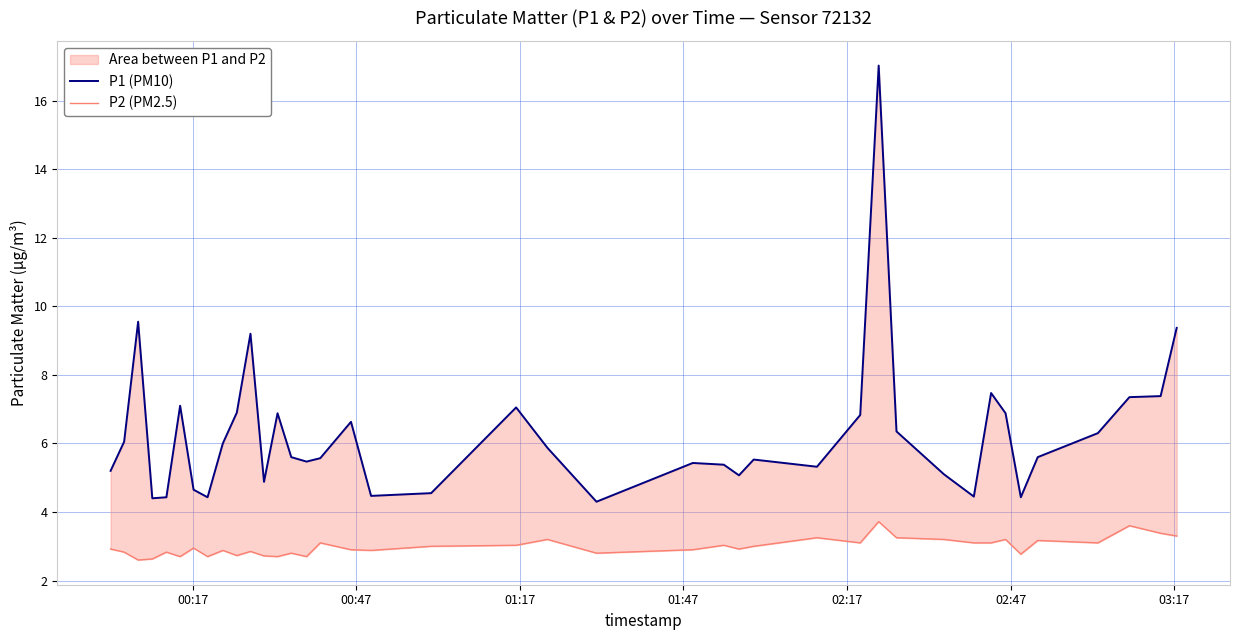

What is the difference between the second highest and minimum values in the P1 (PM10) series?

5.3